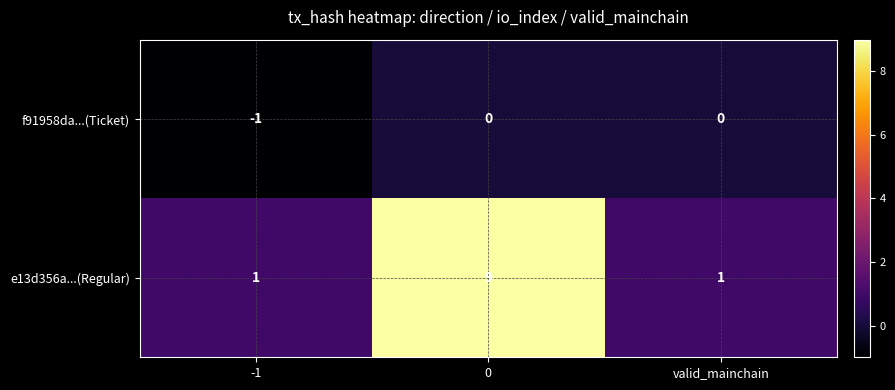

Reading left to right, list all the values displayed in this chart.

f91958da...(Ticket): -1	0	0
e13d356a...(Regular): 1	9	1